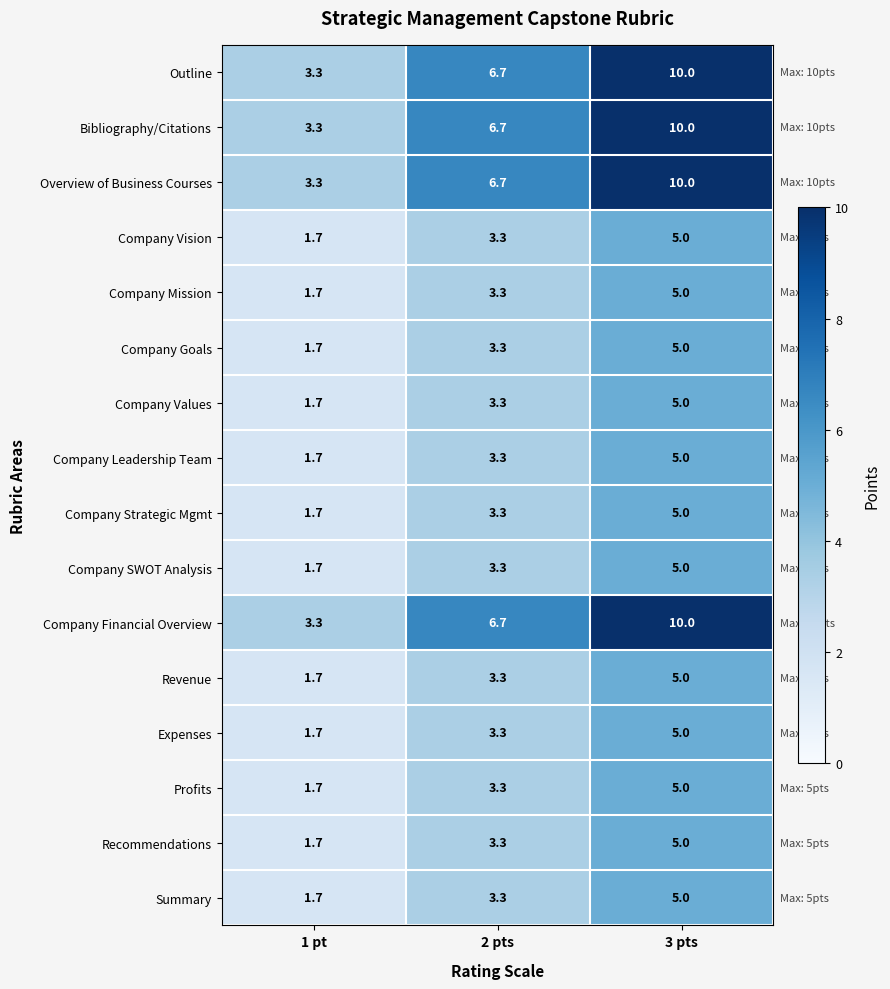

At how many categories does at least one series exceed 4?

2